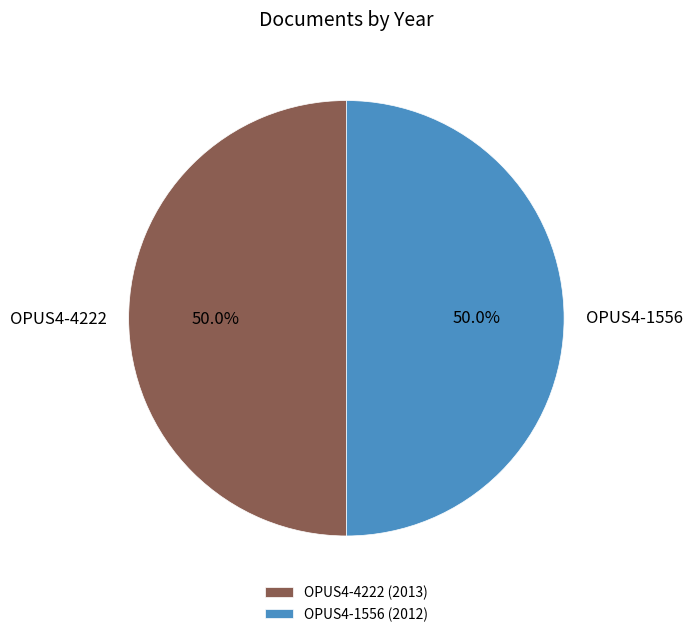

What percentage is the OPUS4-1556 slice, to the nearest percent?

50%